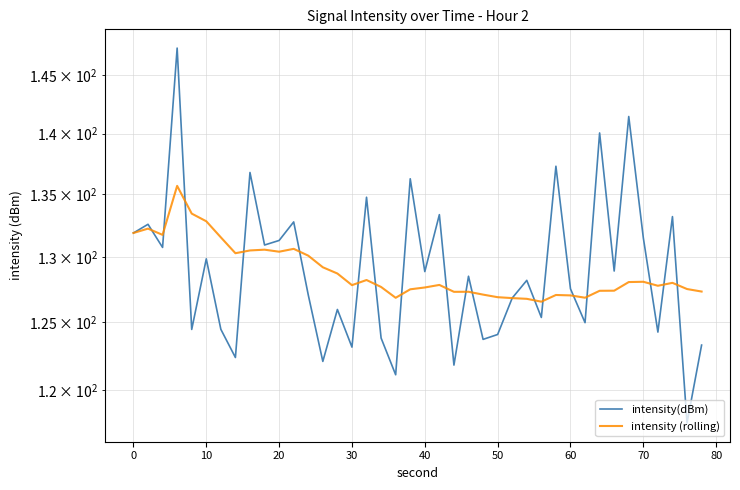

Reading right to left, list all the values displayed in this chart.

intensity(dBm): 123.3	117.6	133.2	124.2	131.5	141.4	128.9	140.1	125.0	127.5	137.3	125.3	128.2	126.8	124.1	123.7	128.5	121.8	133.3	128.9	136.2	121.1	123.8	134.7	123.1	125.9	122.1	127.1	132.8	131.3	130.9	136.8	122.4	124.5	129.8	124.4	147.4	130.7	132.6	131.9
intensity (rolling): 127.3	127.5	128.0	127.8	128.1	128.0	127.4	127.4	126.8	127.0	127.1	126.5	126.8	126.8	126.9	127.1	127.3	127.3	127.8	127.6	127.5	126.8	127.7	128.2	127.8	128.7	129.2	130.1	130.6	130.4	130.6	130.5	130.3	131.5	132.8	133.4	135.7	131.7	132.2	131.9